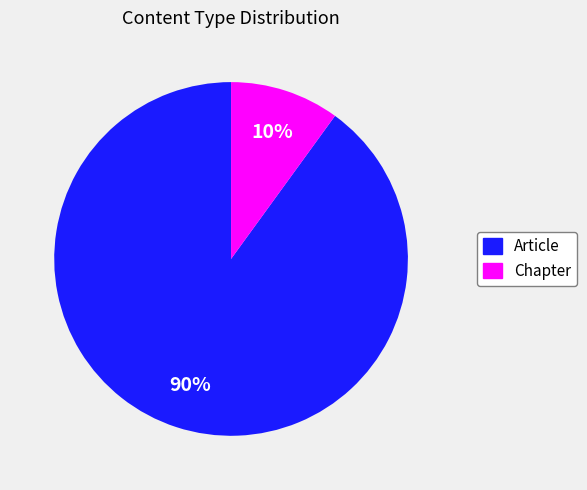

What percentage is the Chapter slice, to the nearest percent?

10%